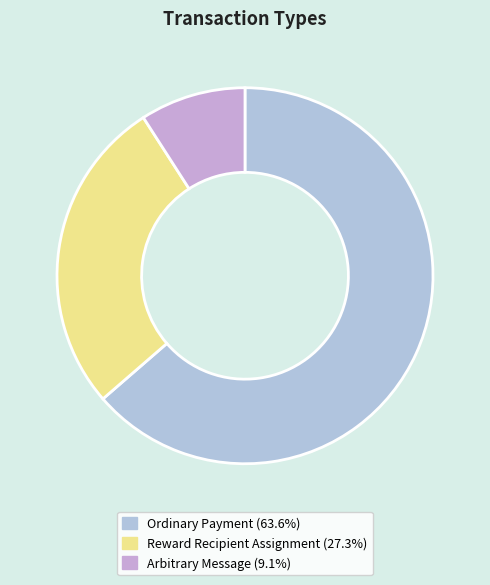

Which slice is the smallest?

Arbitrary Message